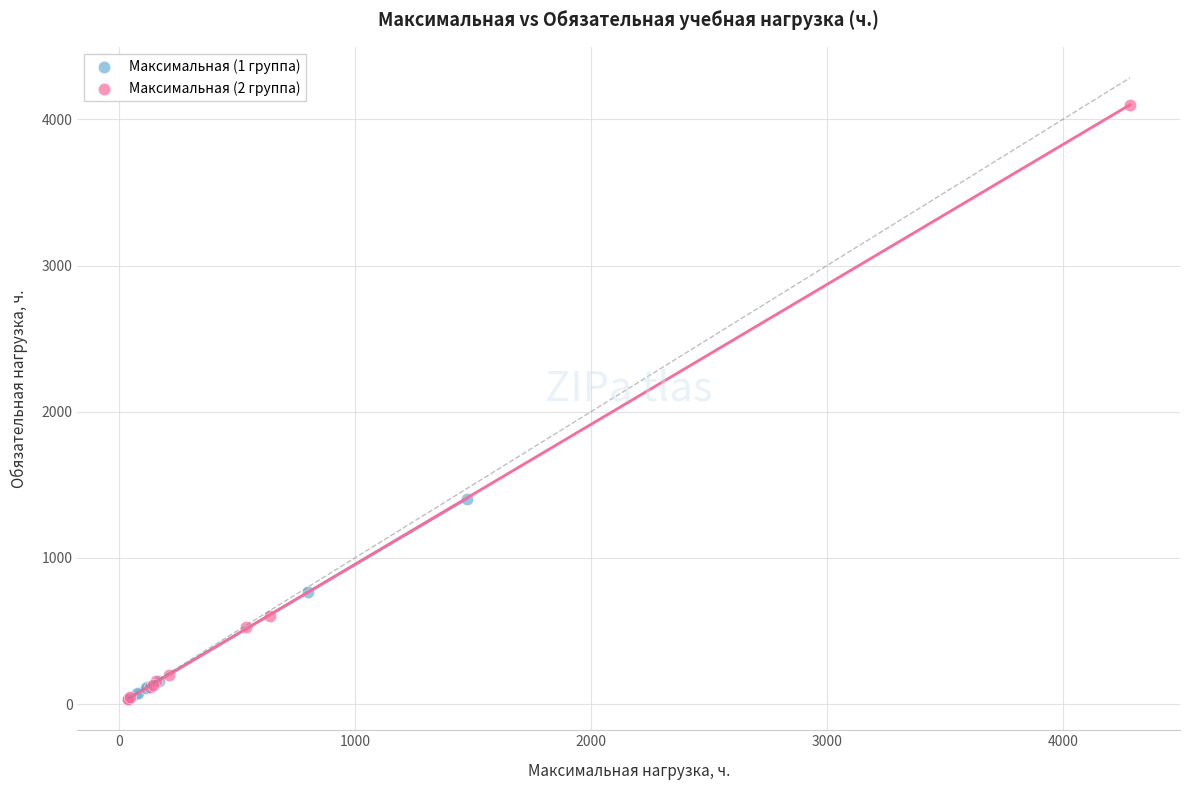

Which series has the widest spread of Y values?

Максимальная (2 группа)